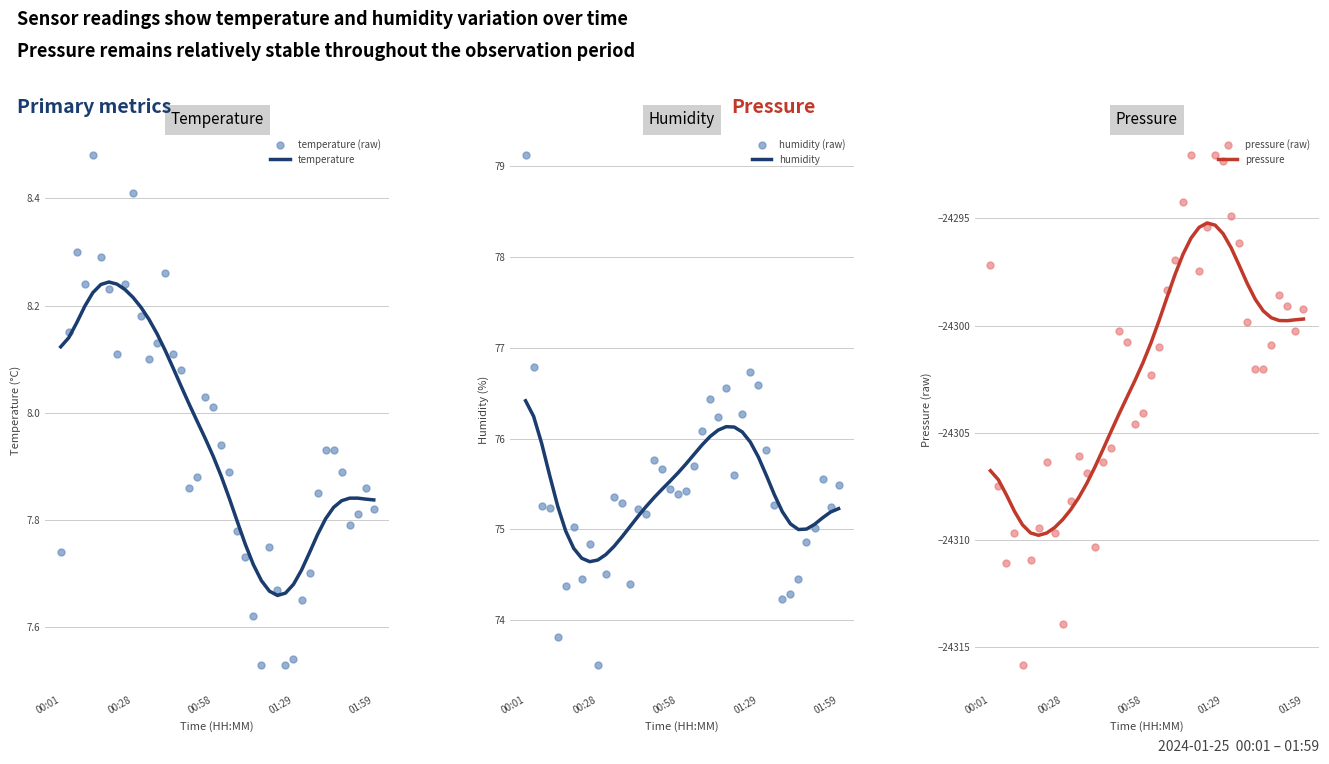

Which series reaches the minimum Y coordinate?

pressure (raw)